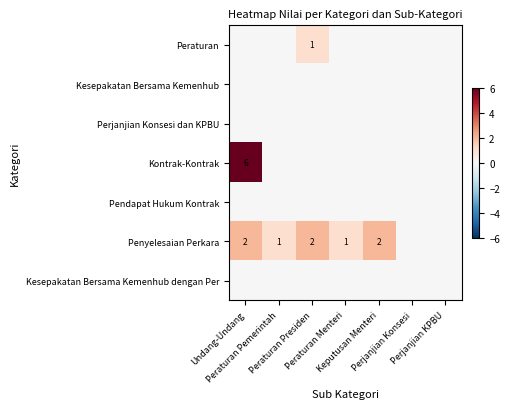

Where is Kontrak-Kontrak nearest to the value 3?

Undang-Undang